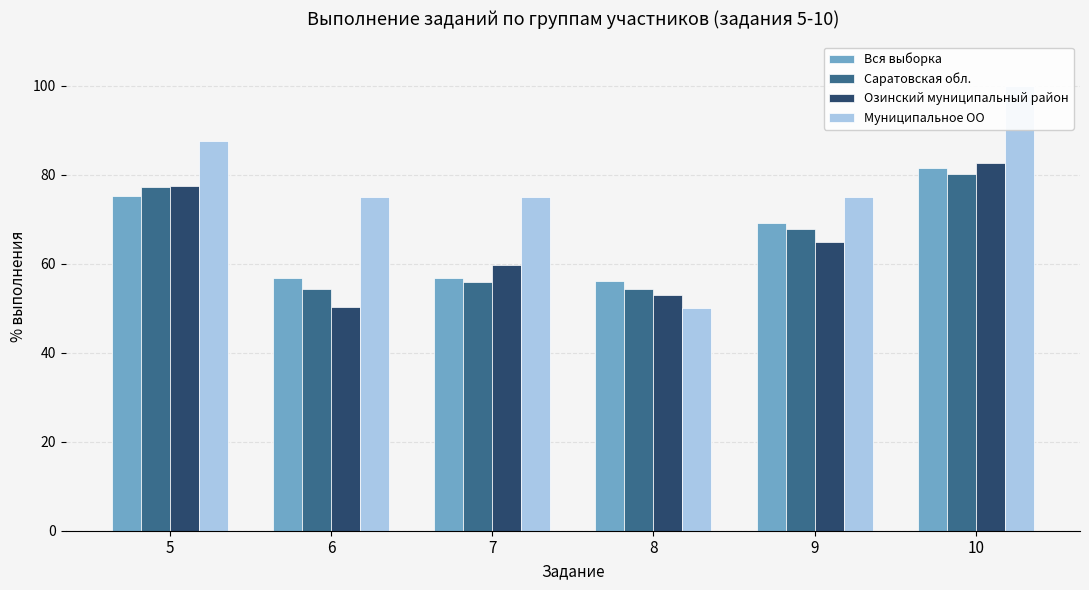

At how many categories does at least one series exceed 90?

1